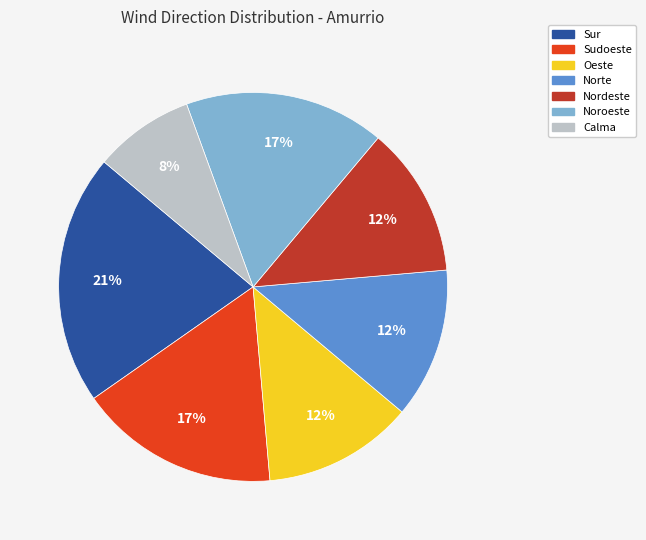

To the nearest percent, what is the combined percentage of Calma and Noroeste?

25%